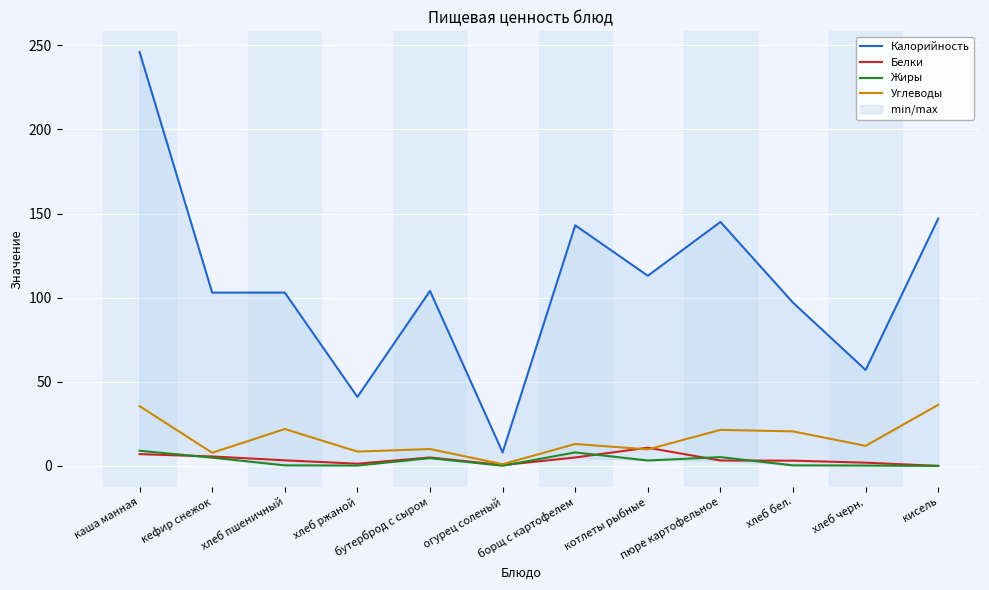

What is the difference between the maximum and minimum values in the Углеводы series?

35.3